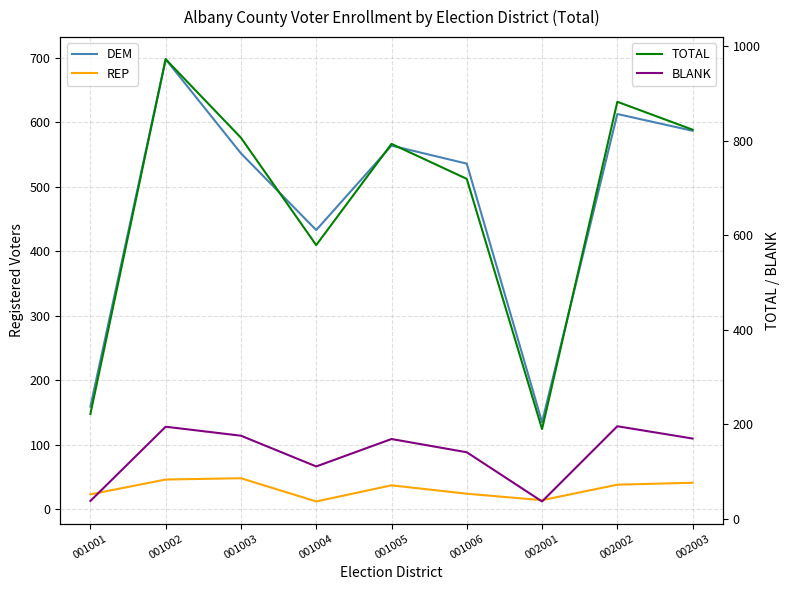

Is this an area chart (filled region under the line)?

No